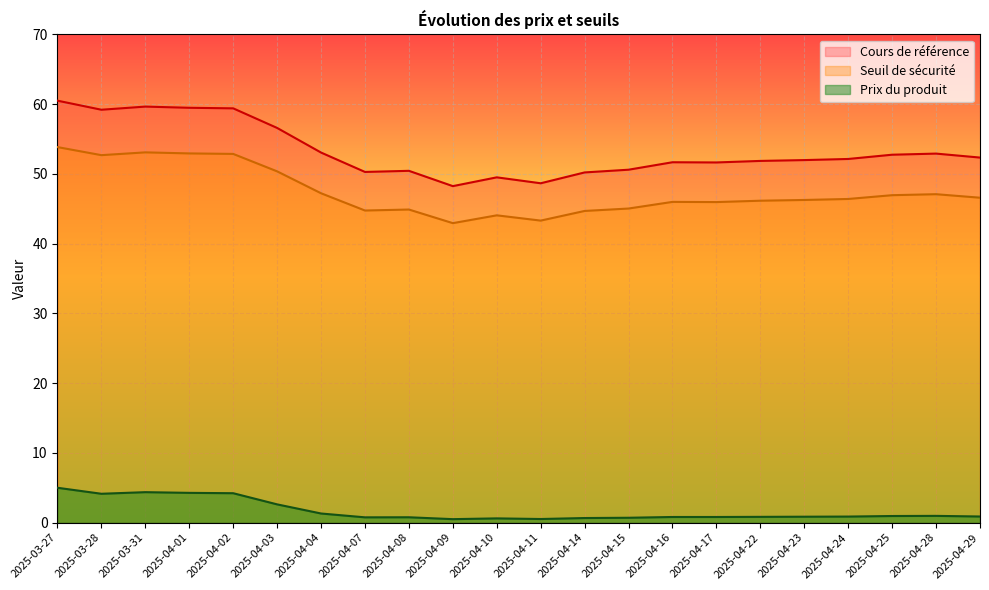

What is the maximum value for Prix du produit?

5.0